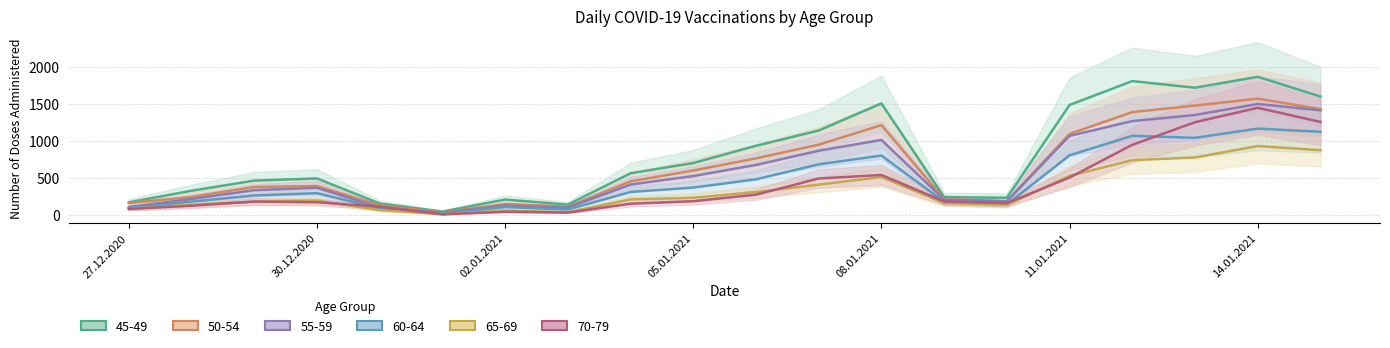

True or false: 65-69 has more than 2 interior local peaks.

True